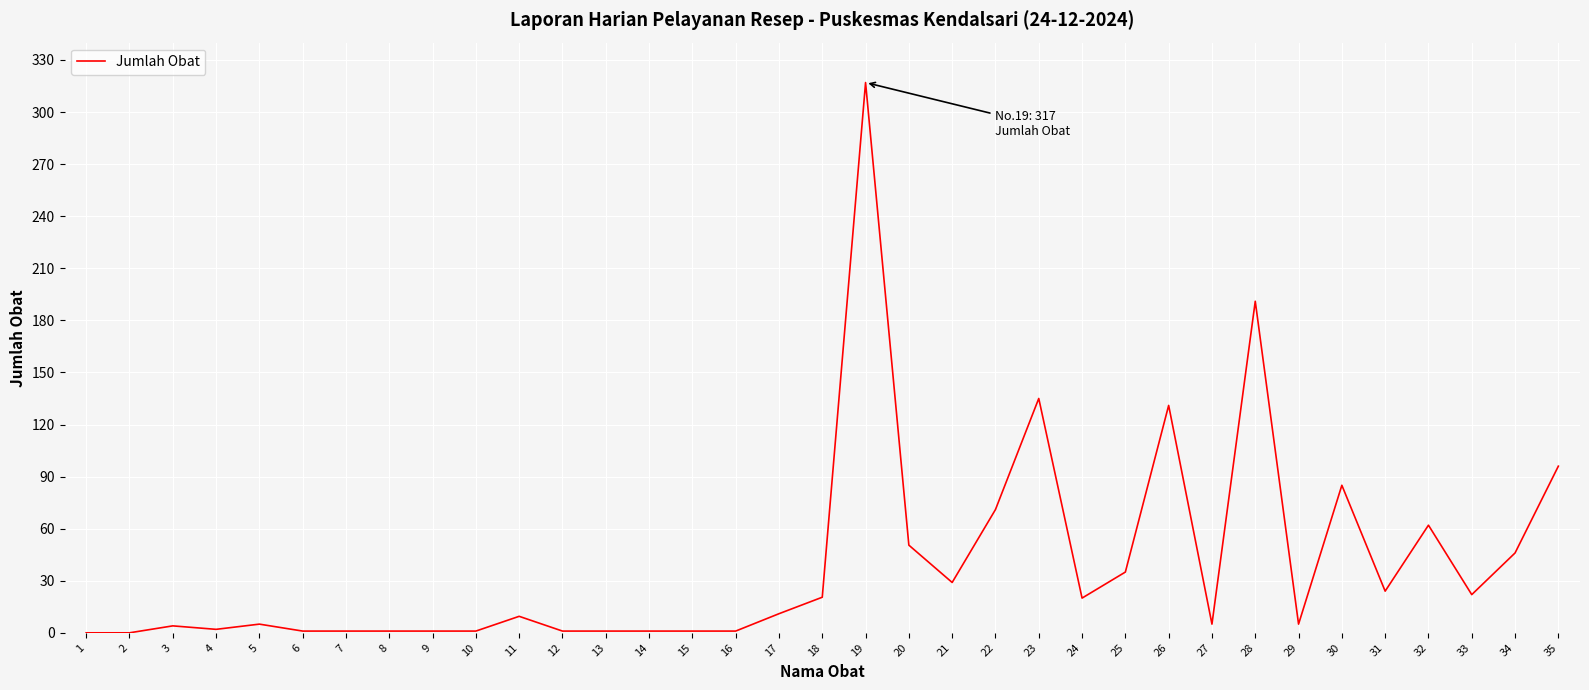

The value at 2 is 0.0. True or false?

True